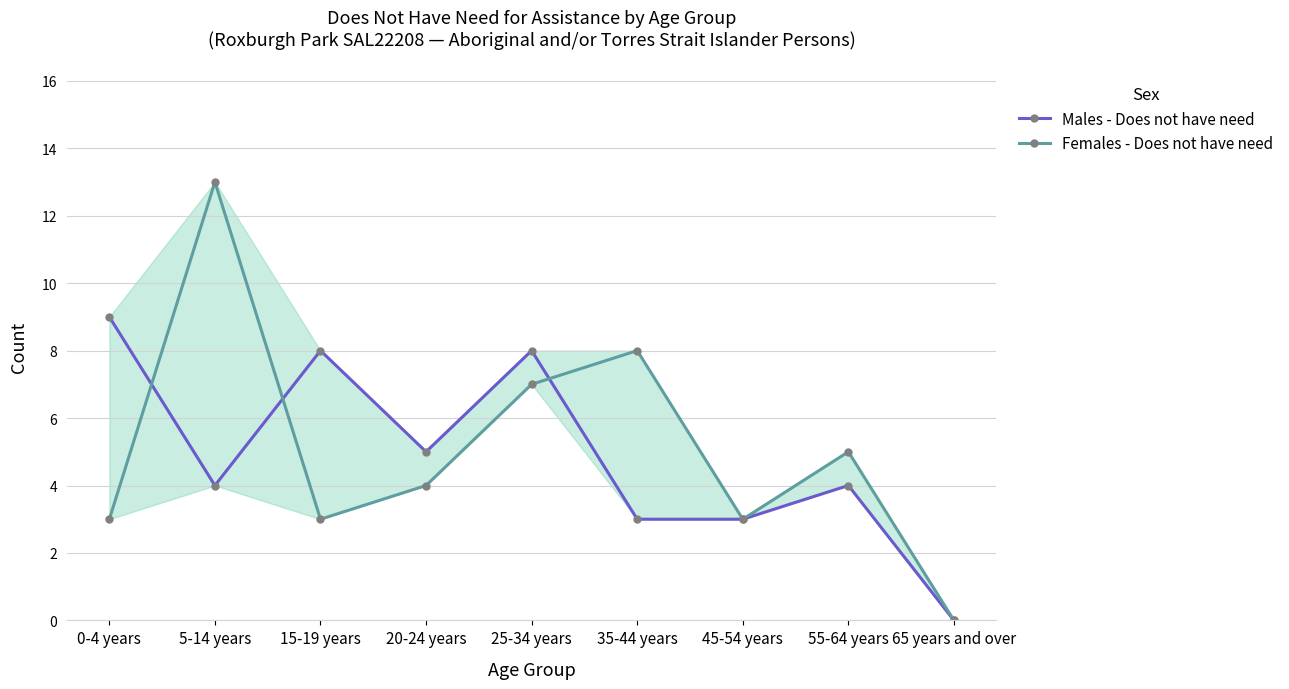

What is the label of the 9th point from the right?

0-4 years